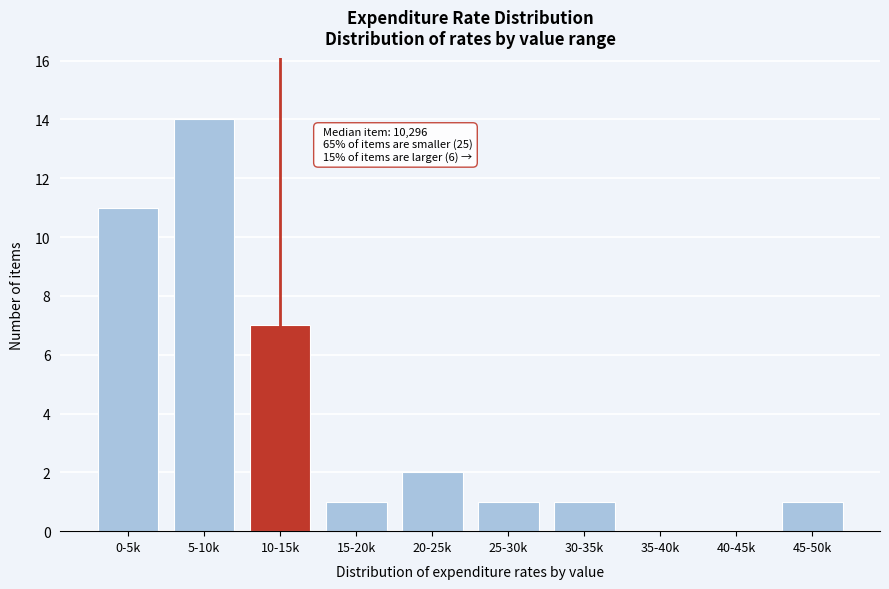

Reading left to right, list all the values displayed in this chart.

0-5k=11	5-10k=14	10-15k=7	15-20k=1	20-25k=2	25-30k=1	30-35k=1	35-40k=0	40-45k=0	45-50k=1